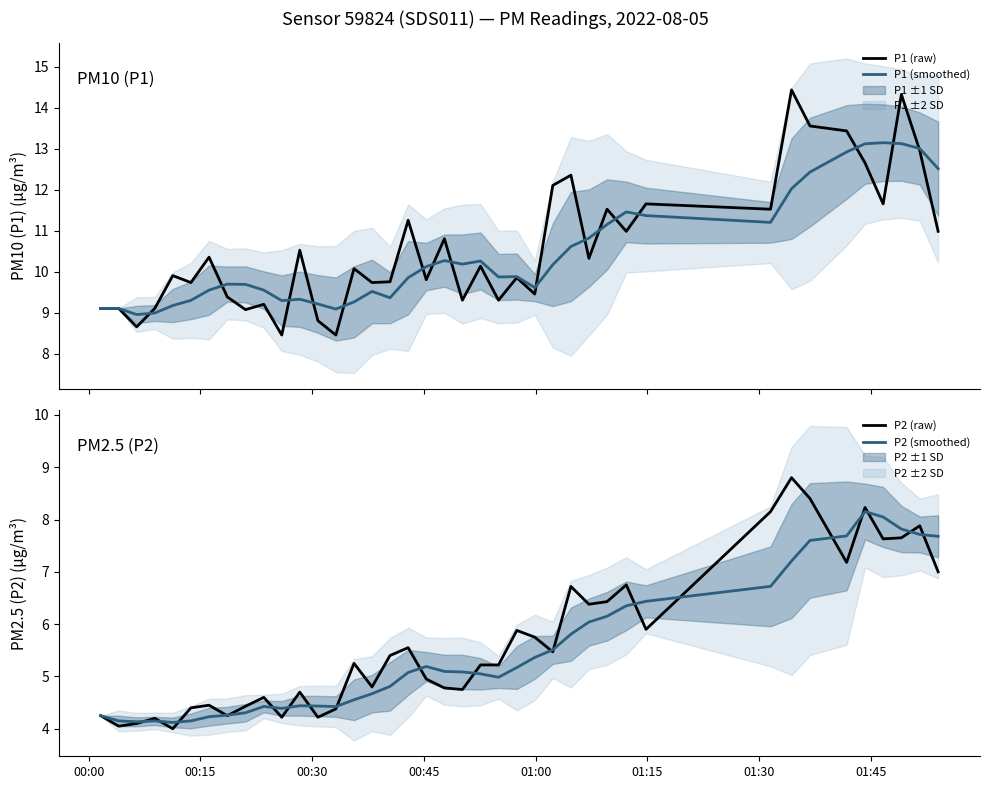

What is the lowest value of the P2 (raw) series?

4.0